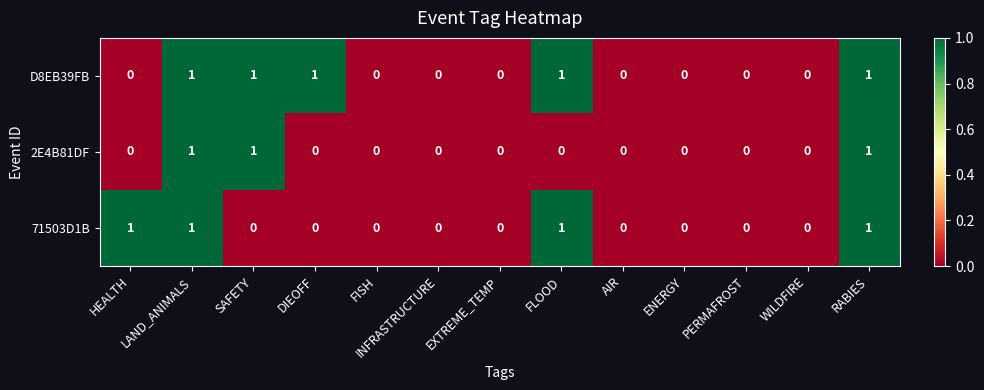

Which series has the largest total across all categories?

D8EB39FB